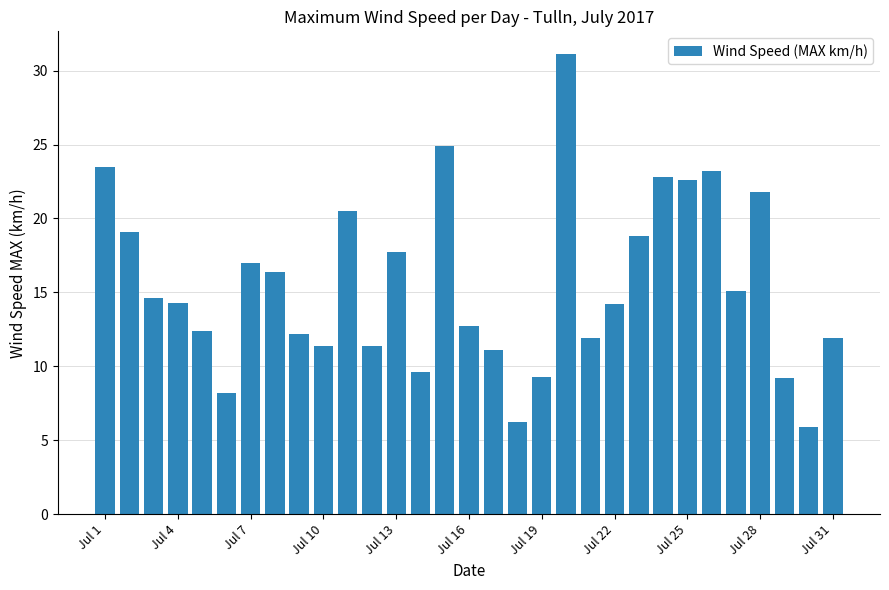

What is the average value?

15.5